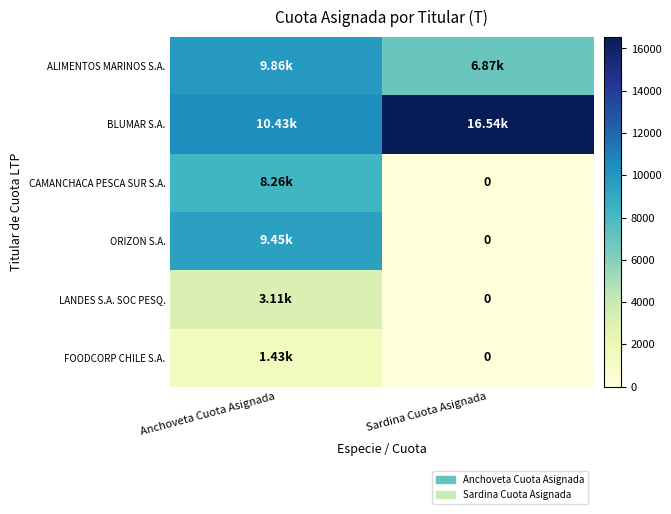

What is the minimum value for BLUMAR S.A.?

10430.7